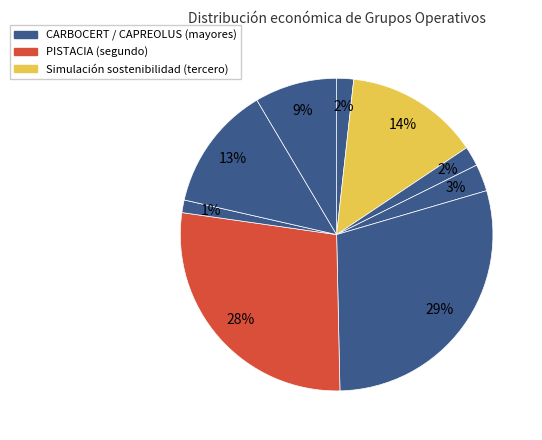

Count the number of slices in the pie.

9